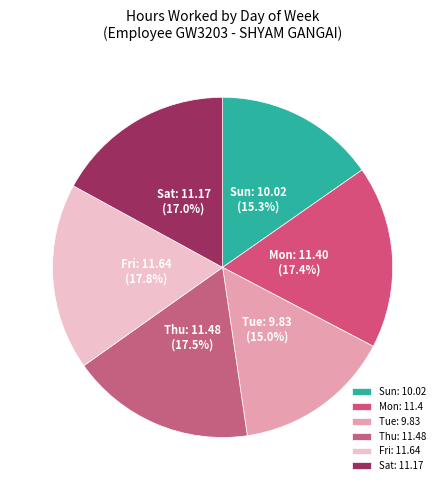

Between Sun and Thu, which is larger?

Thu